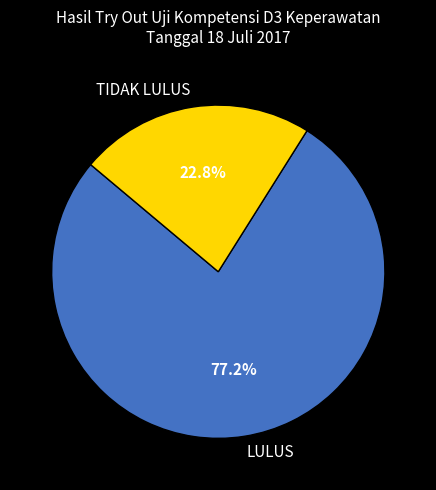

What is the ratio of the value at TIDAK LULUS to the value at LULUS?

0.3